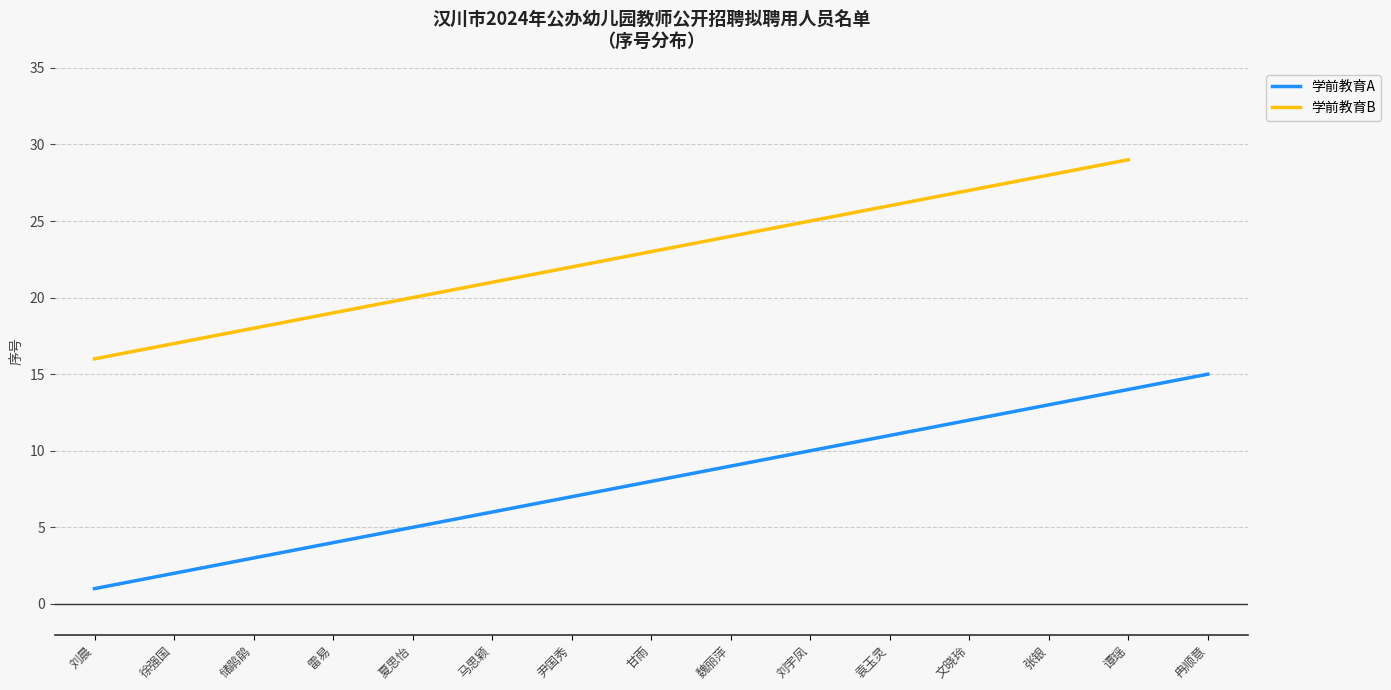

Where is the data nearest to the value 8?

甘雨